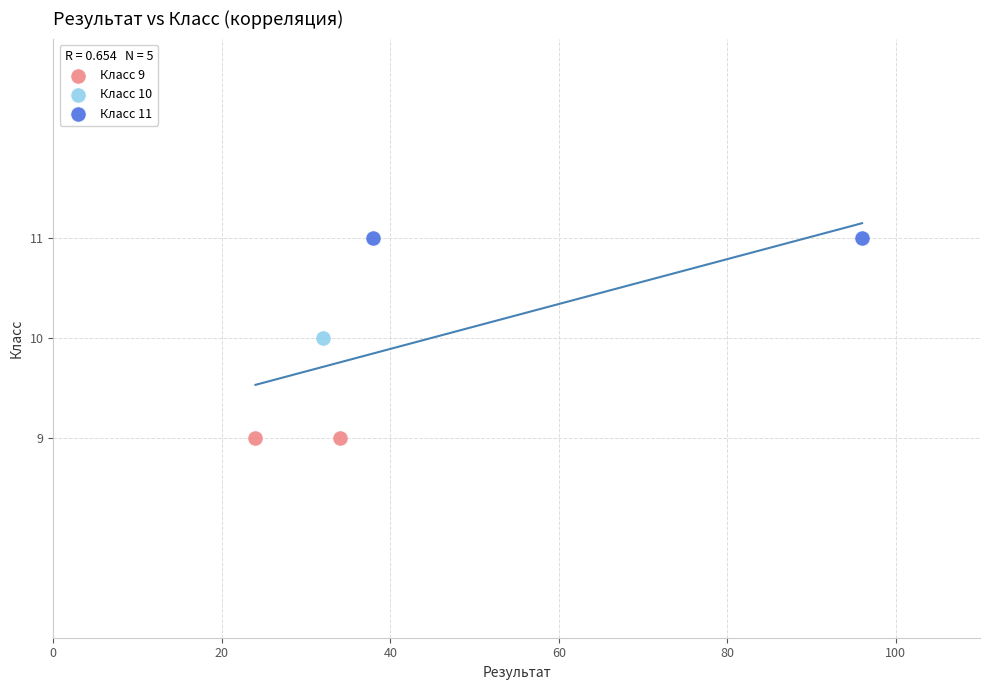

Which series reaches the minimum Y coordinate?

Класс 9